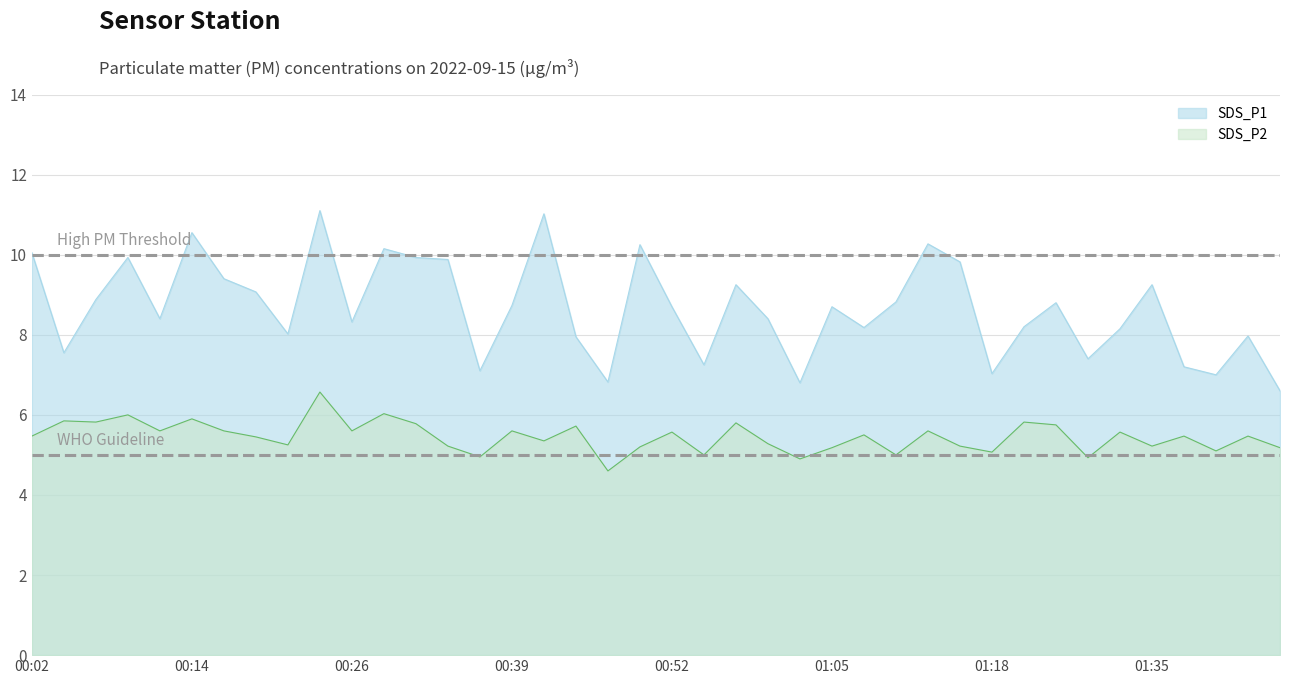

Reading right to left, transcribe all the data shown in this chart.

SDS_P1: 6.6	8.0	7.0	7.2	9.2	8.2	7.4	8.8	8.2	7.0	9.8	10.3	8.8	8.2	8.7	6.8	8.4	9.2	7.2	8.7	10.2	6.8	8.0	11.0	8.7	7.1	9.9	9.9	10.2	8.3	11.1	8.0	9.1	9.4	10.6	8.4	9.9	8.9	7.5	10.1
SDS_P2: 5.2	5.5	5.1	5.5	5.2	5.6	4.9	5.8	5.8	5.1	5.2	5.6	5.0	5.5	5.2	4.9	5.3	5.8	5.0	5.6	5.2	4.6	5.7	5.3	5.6	5.0	5.2	5.8	6.0	5.6	6.6	5.2	5.5	5.6	5.9	5.6	6.0	5.8	5.8	5.5